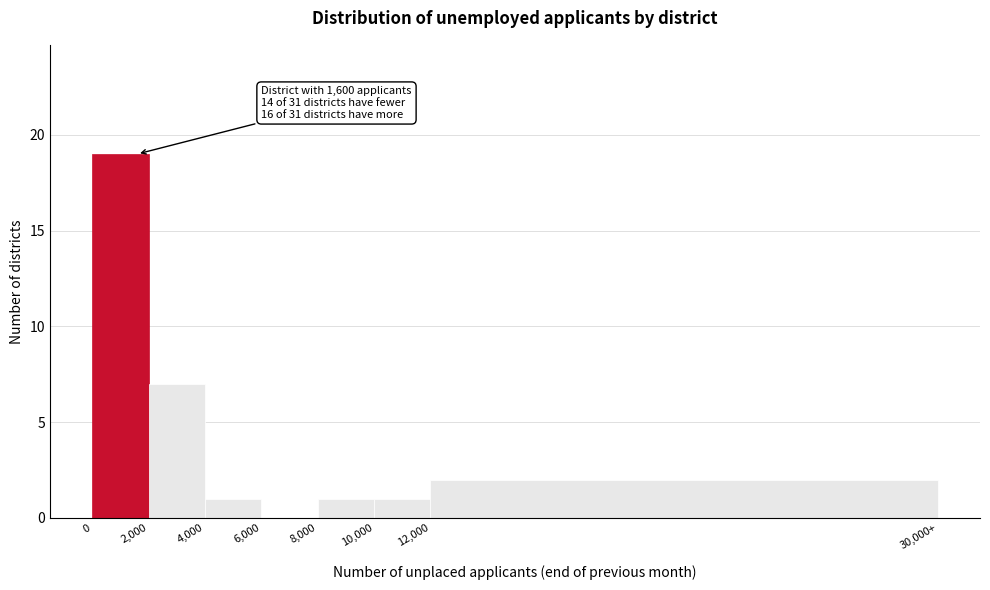

Reading right to left, extract all data points from this chart.

12,000=2	10,000=1	8,000=1	6,000=0	4,000=1	2,000=7	0=19